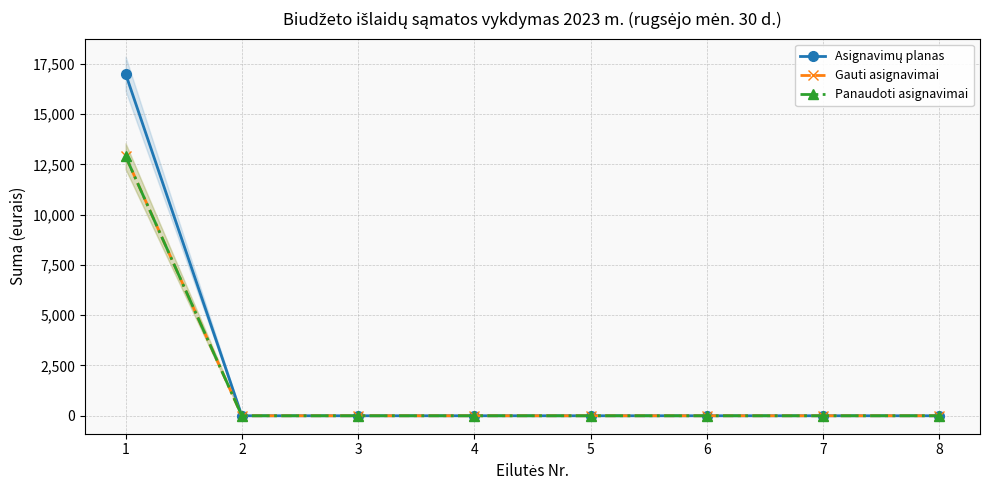

Which series has the widest spread of values?

Asignavimų planas